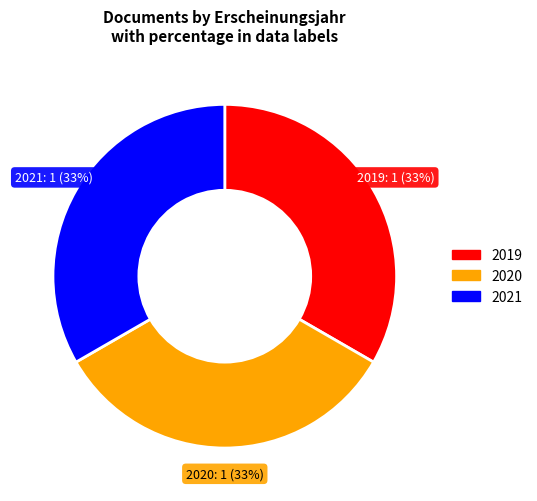

To the nearest percent, what is the average slice percentage?

33%